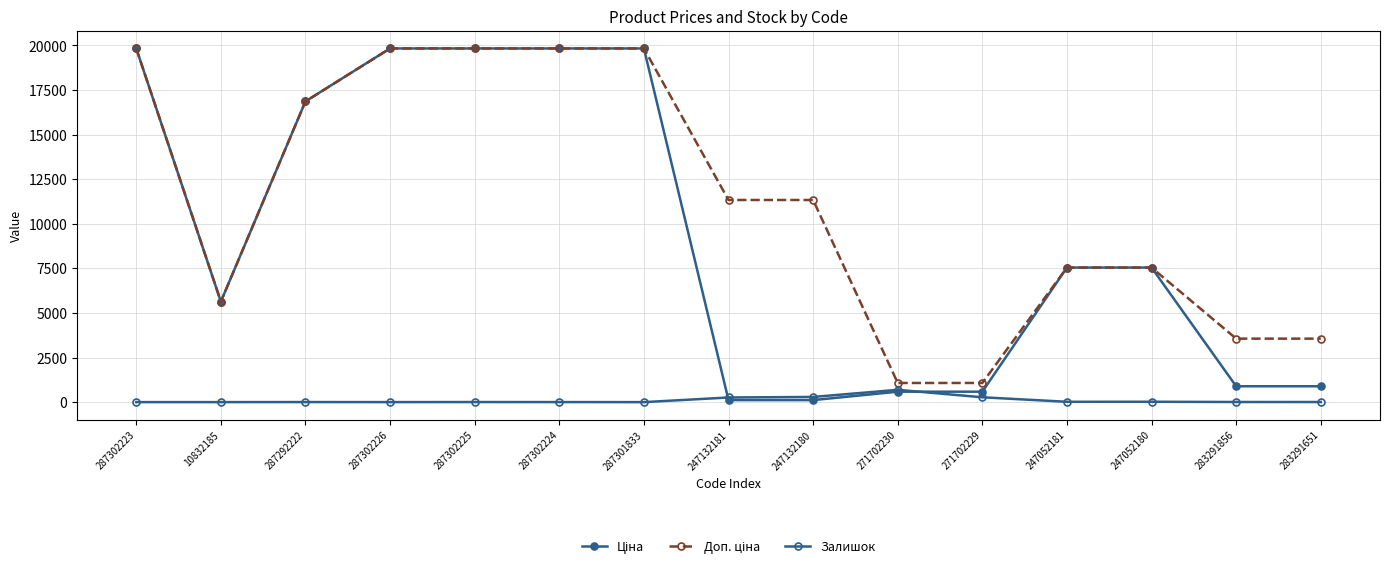

What is the difference between the maximum and second lowest values in the Ціна series?

19717.7